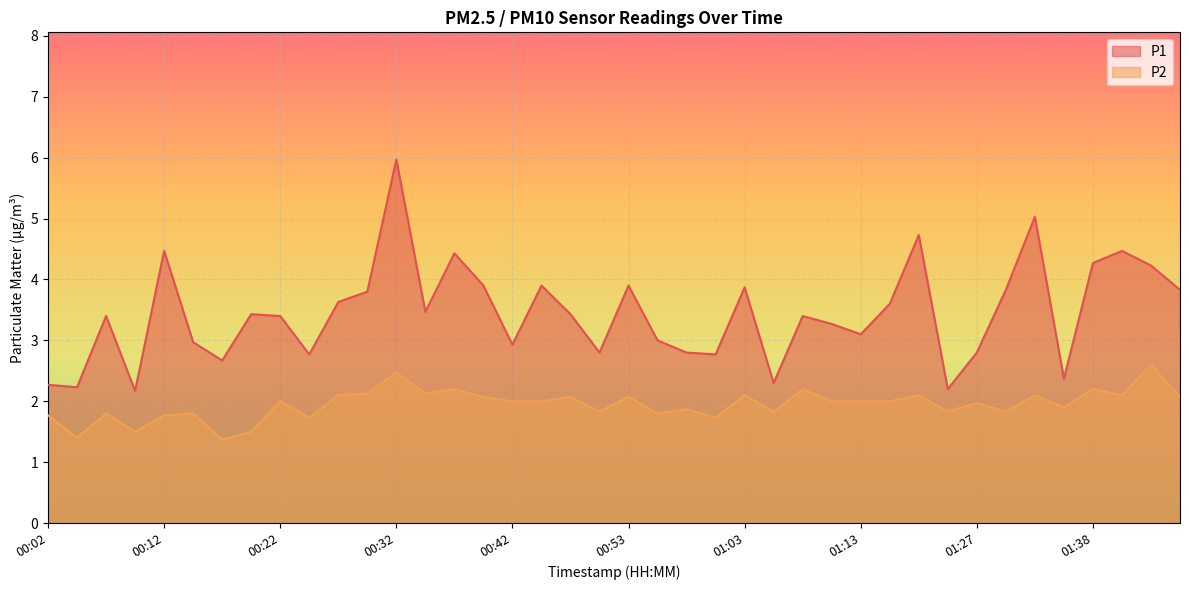

List the labels in order of P1 value, largest first.

00:32, 01:33, 01:18, 00:12, 01:40, 00:37, 01:38, 01:43, 00:40, 00:45, 00:53, 01:03, 01:30, 01:46, 00:30, 00:27, 01:16, 00:35, 00:19, 00:47, 00:07, 00:22, 01:08, 01:11, 01:13, 00:55, 00:14, 00:42, 00:50, 00:58, 01:27, 00:25, 01:00, 00:17, 01:35, 01:05, 00:02, 00:04, 01:24, 00:09